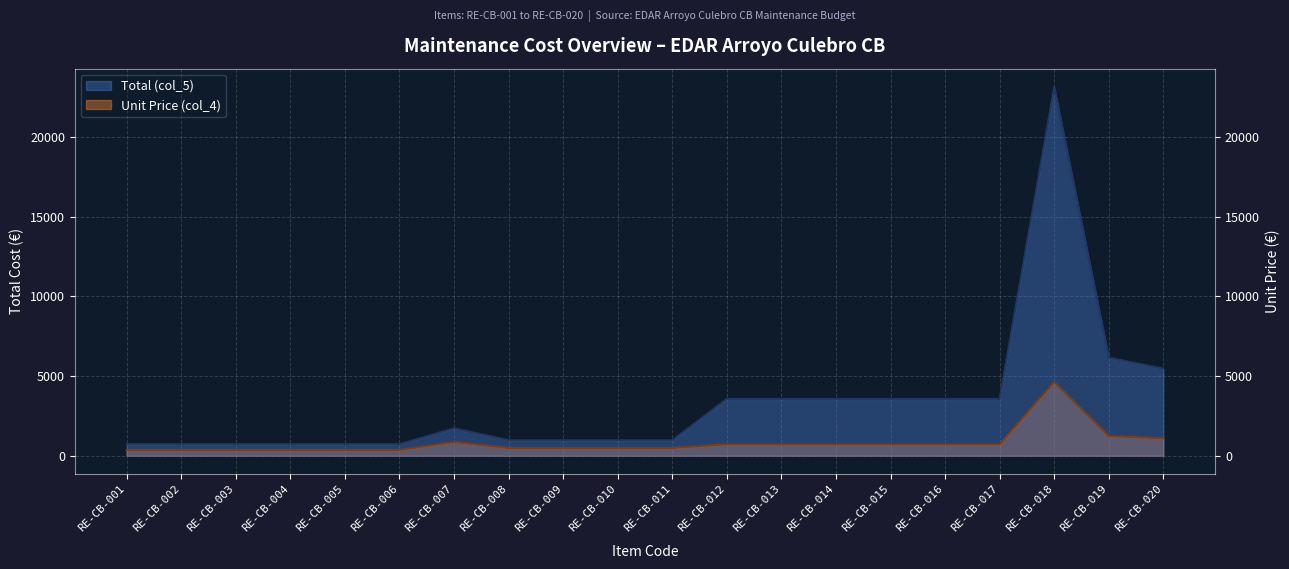

List the labels in order of Total (col_5) value, largest first.

RE-CB-018, RE-CB-019, RE-CB-020, RE-CB-012, RE-CB-013, RE-CB-014, RE-CB-015, RE-CB-016, RE-CB-017, RE-CB-007, RE-CB-008, RE-CB-009, RE-CB-010, RE-CB-011, RE-CB-001, RE-CB-002, RE-CB-003, RE-CB-004, RE-CB-005, RE-CB-006